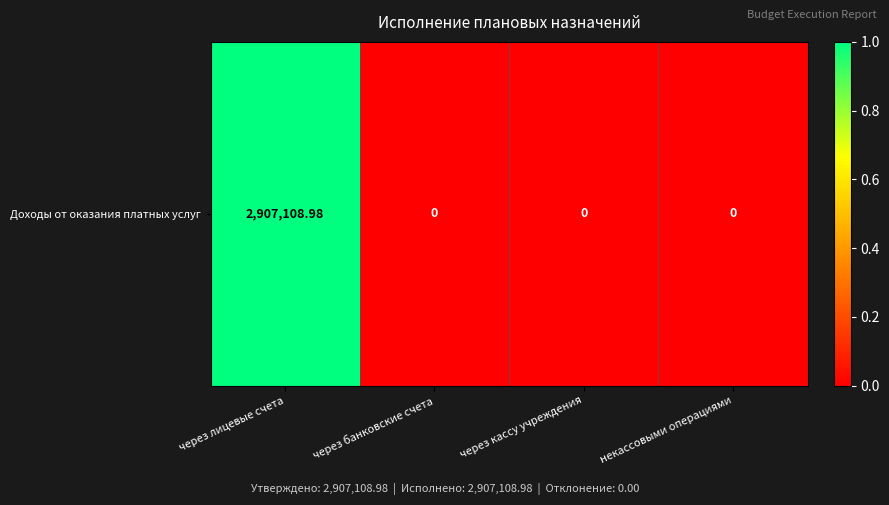

How many values exceed 0?

1